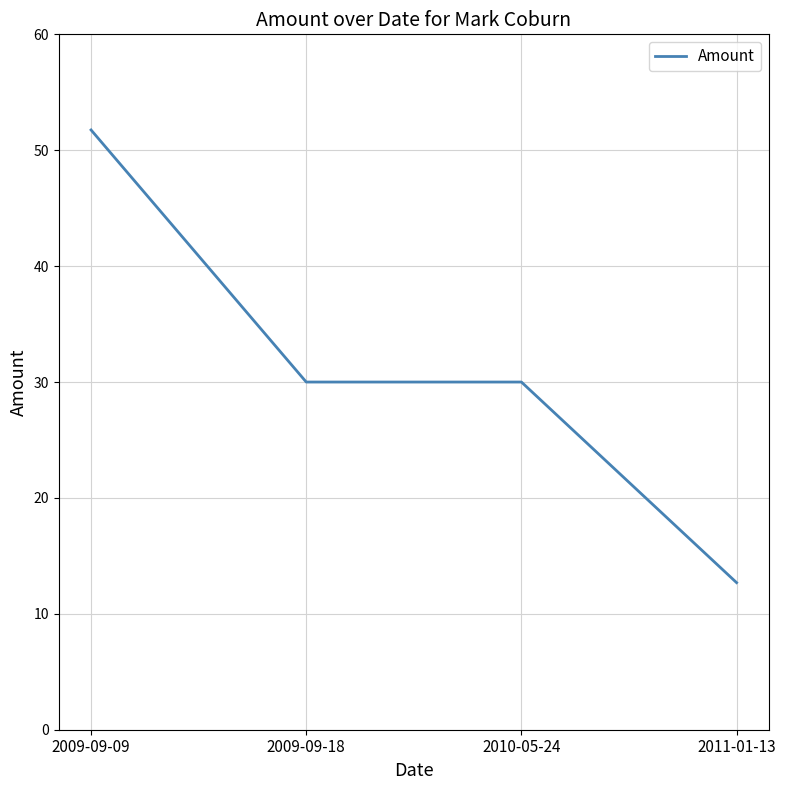

Which category has the highest value across all series?

2009-09-09